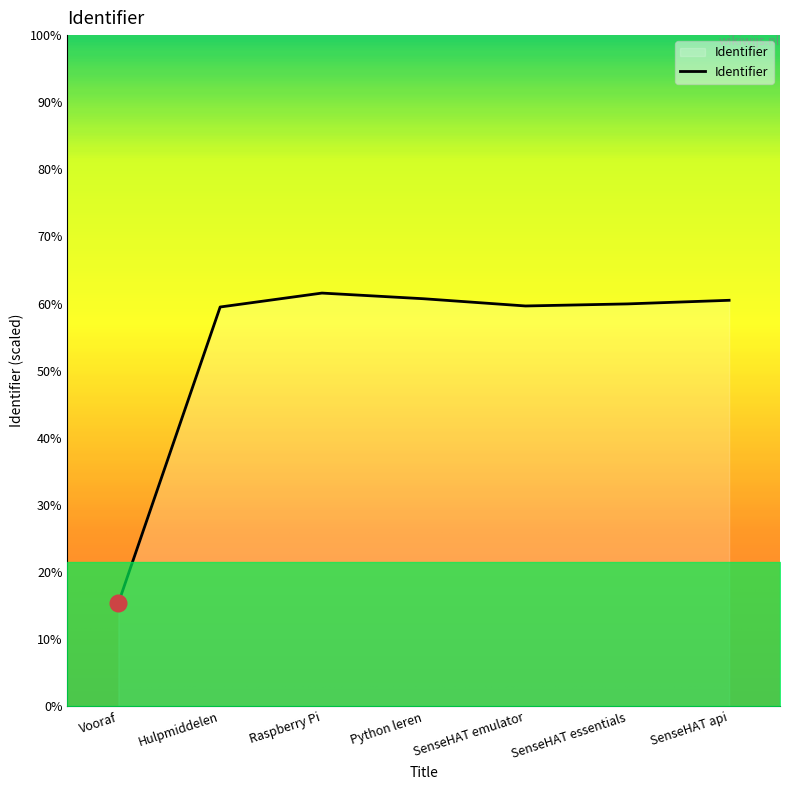

Where does the data first go above 2301045?

Raspberry Pi